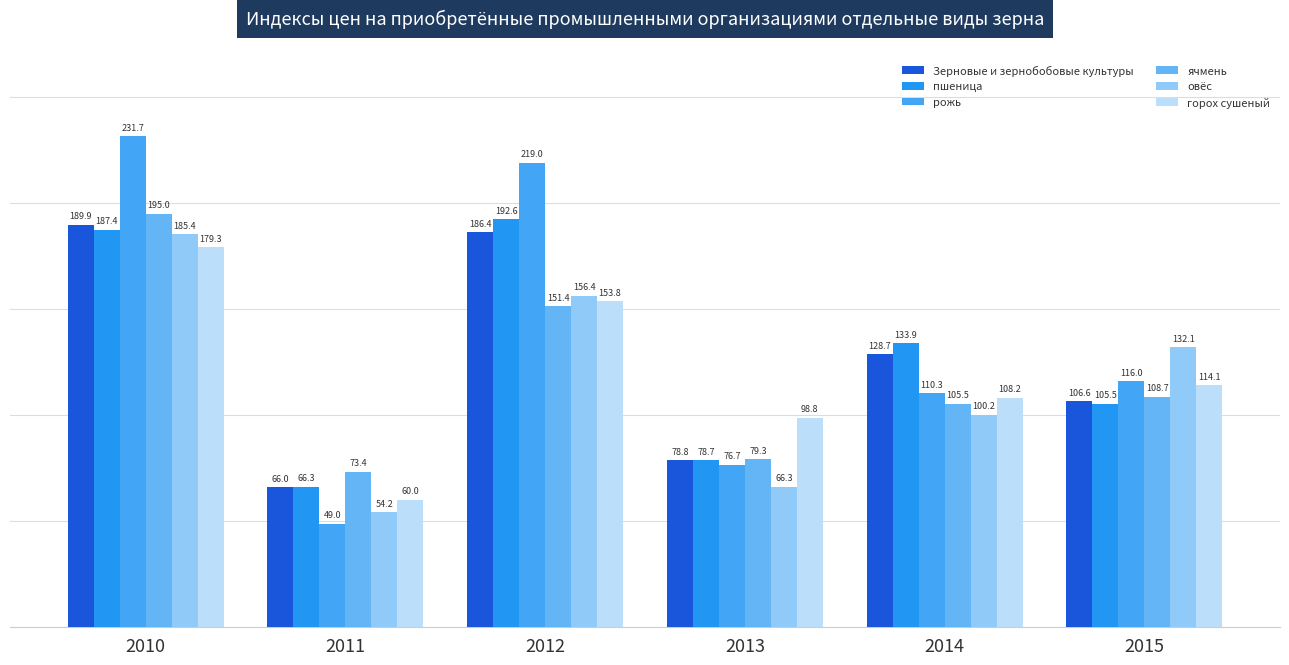

What are all the series names shown in the legend?

Зерновые и зернобобовые культуры, пшеница, рожь, ячмень, овёс, горох сушеный